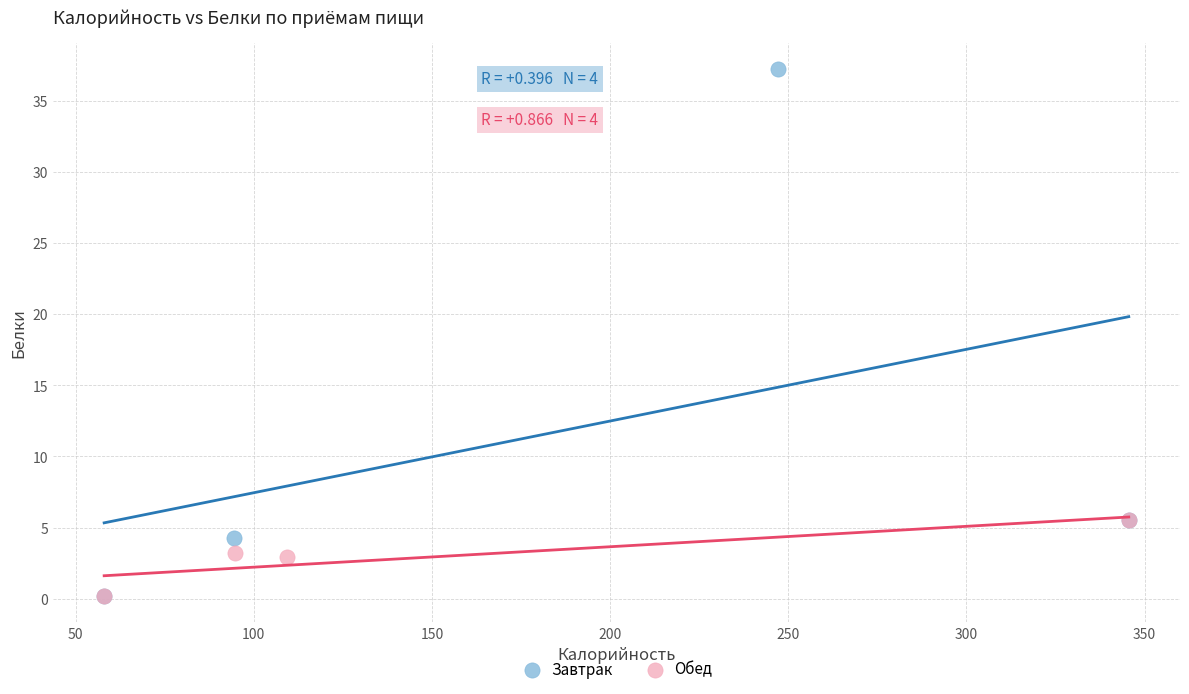

Which series has the widest spread of Y values?

Завтрак